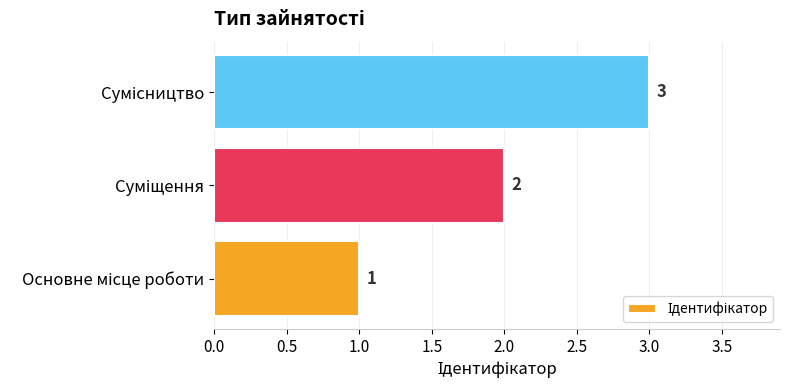

What is the average value?

2